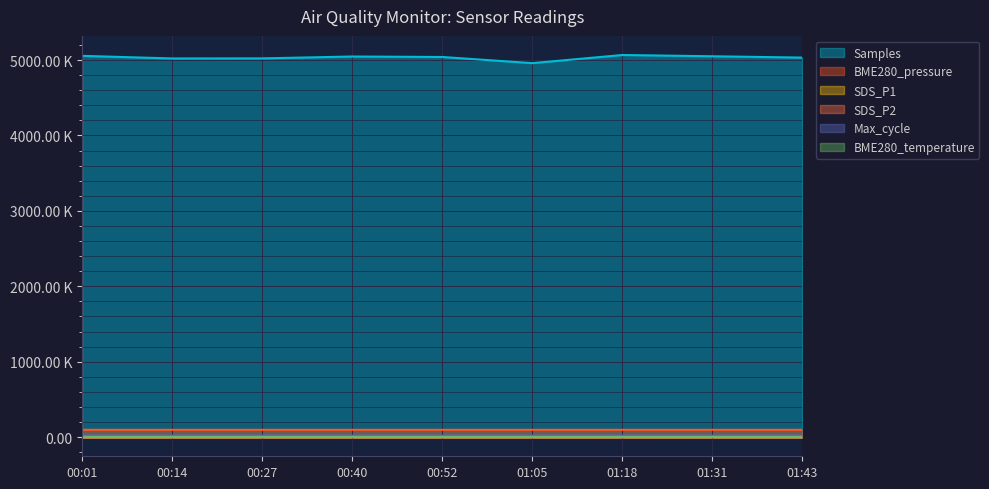

At which label does Samples first exceed 5040653?

00:01